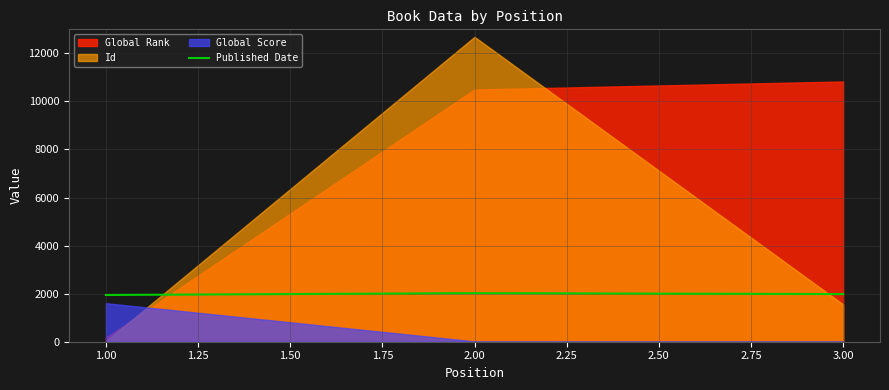

What is the lowest value of the Published Date series?

1945